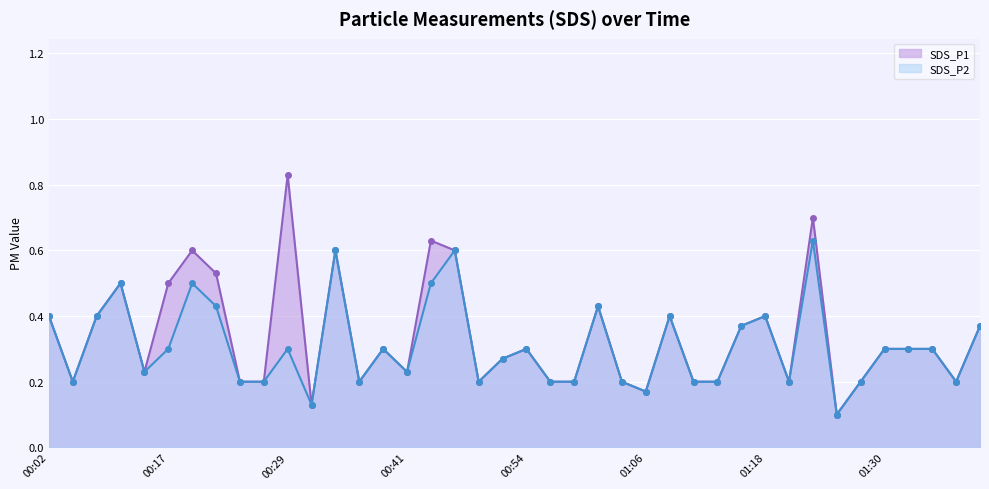

What are all the series names shown in the legend?

SDS_P1, SDS_P2